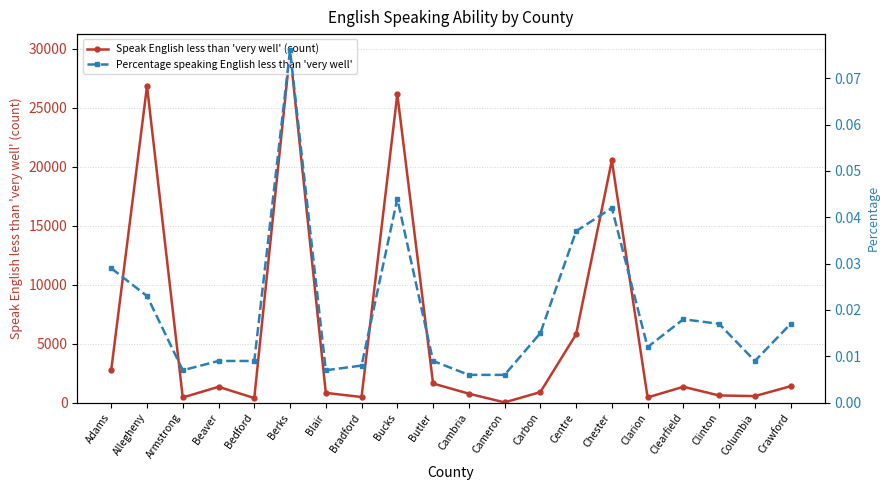

True or false: Percentage speaking English less than 'very well' has more than 0 points higher than both neighbors.

True